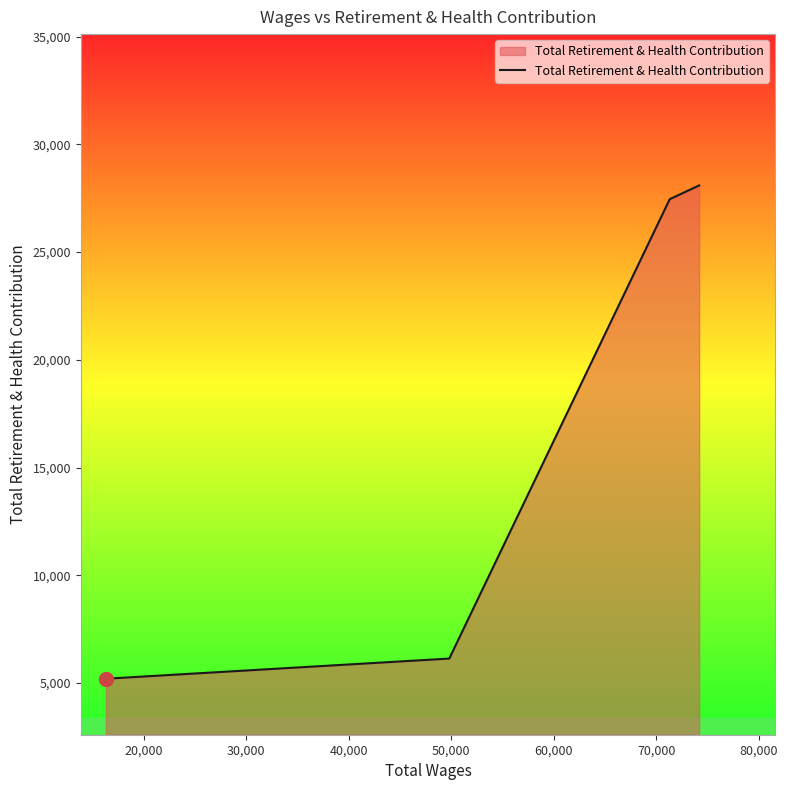

What is the average value?

16721